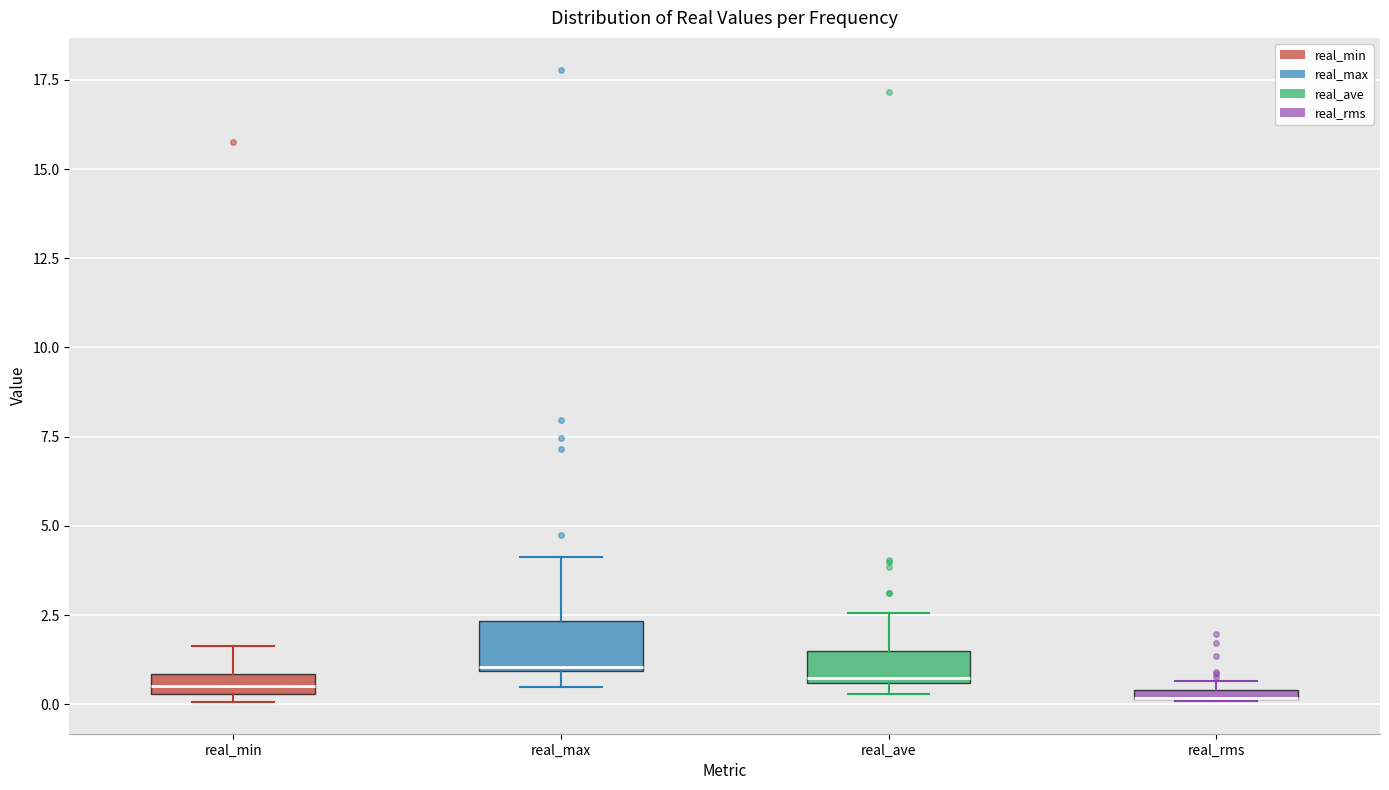

Comparing the boxes themselves (not the whiskers), which one is the tallest?

real_max